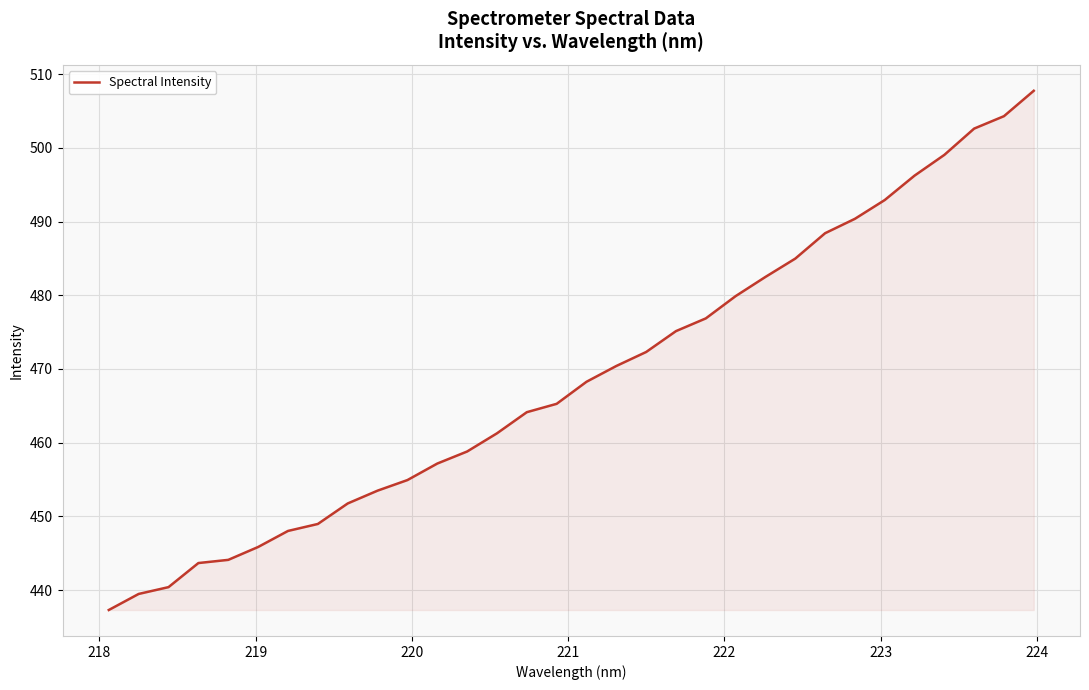

Does the chart have visible grid lines?

Yes